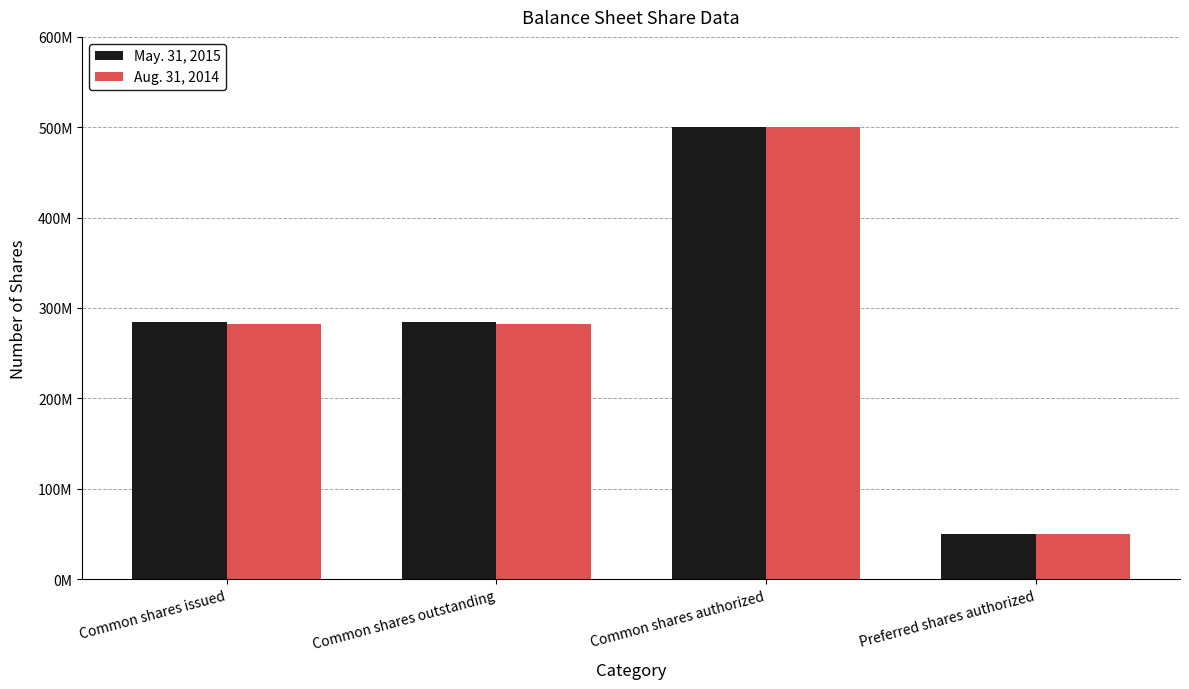

Which series changed the most between Common shares outstanding and Preferred shares authorized?

May. 31, 2015